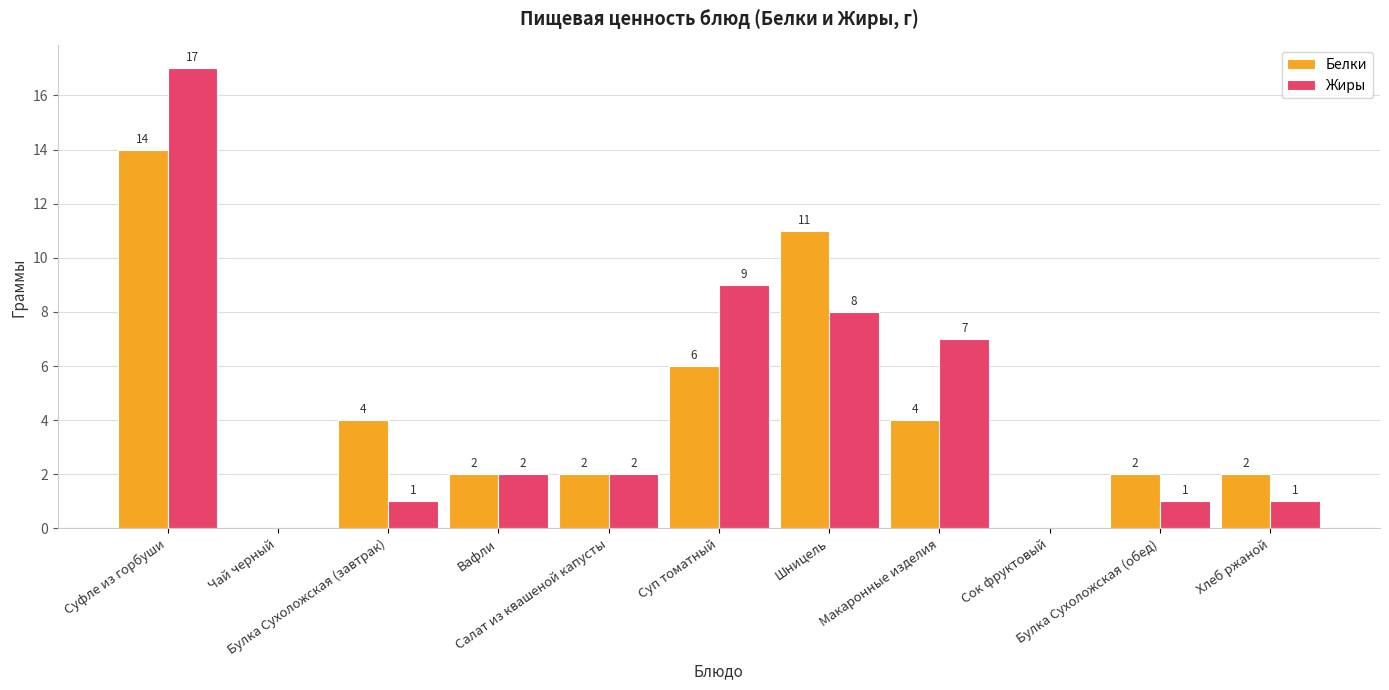

Between Чай черный and Булка Сухоложская (обед), which series saw the biggest shift?

Белки